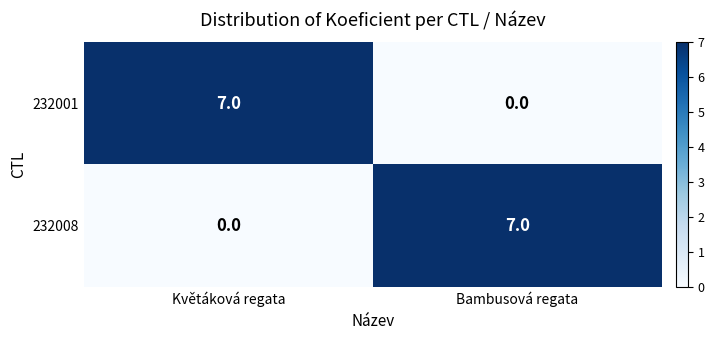

Reading right to left, what are all the values shown in this chart?

232001: 0	7
232008: 7	0